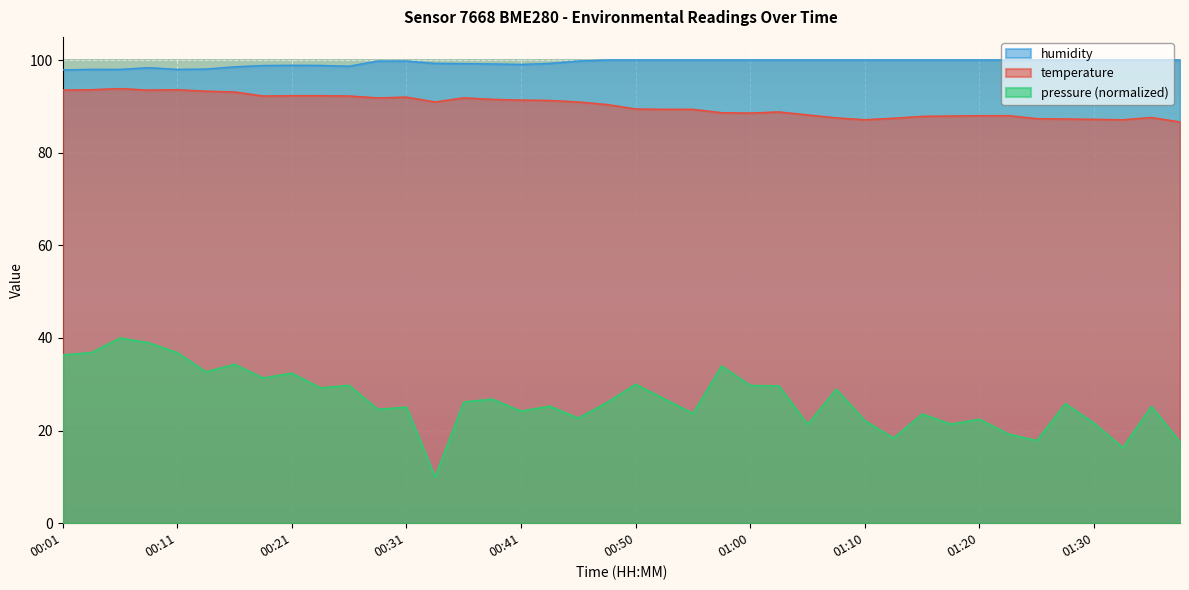

What is the value of the humidity point at the 17th from the left?

99.0